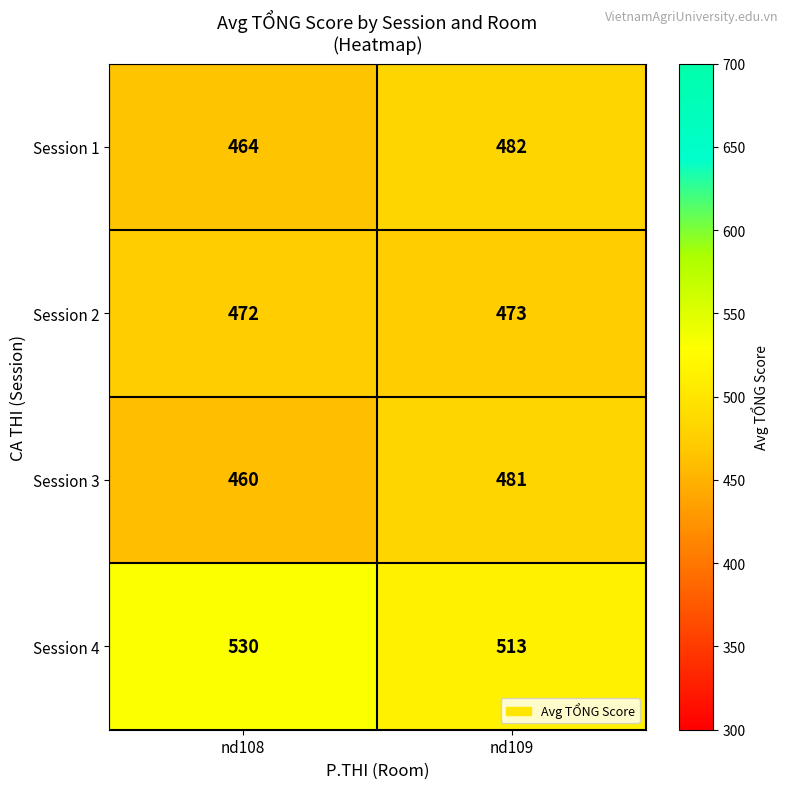

Reading right to left, what are all the values shown in this chart?

Session 1: nd109=482	nd108=464
Session 2: nd109=473	nd108=472
Session 3: nd109=481	nd108=460
Session 4: nd109=513	nd108=530